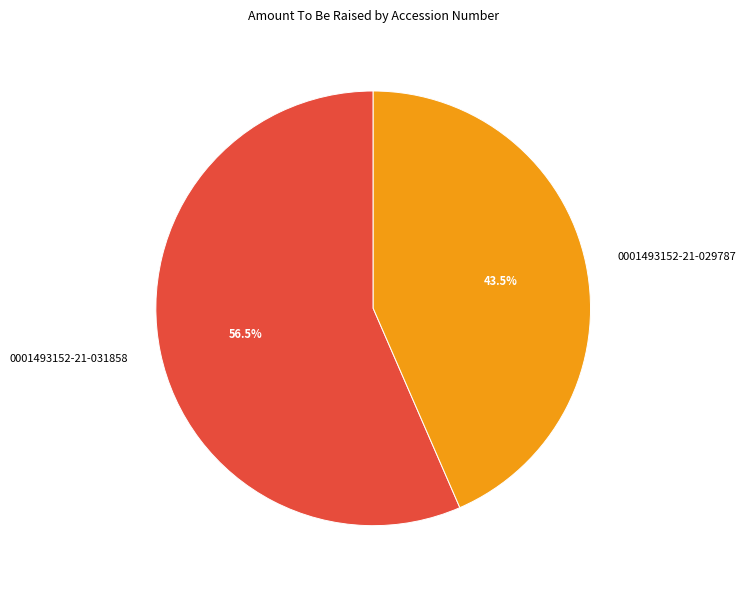

Does 0001493152-21-029787 account for over 50% of the chart?

No